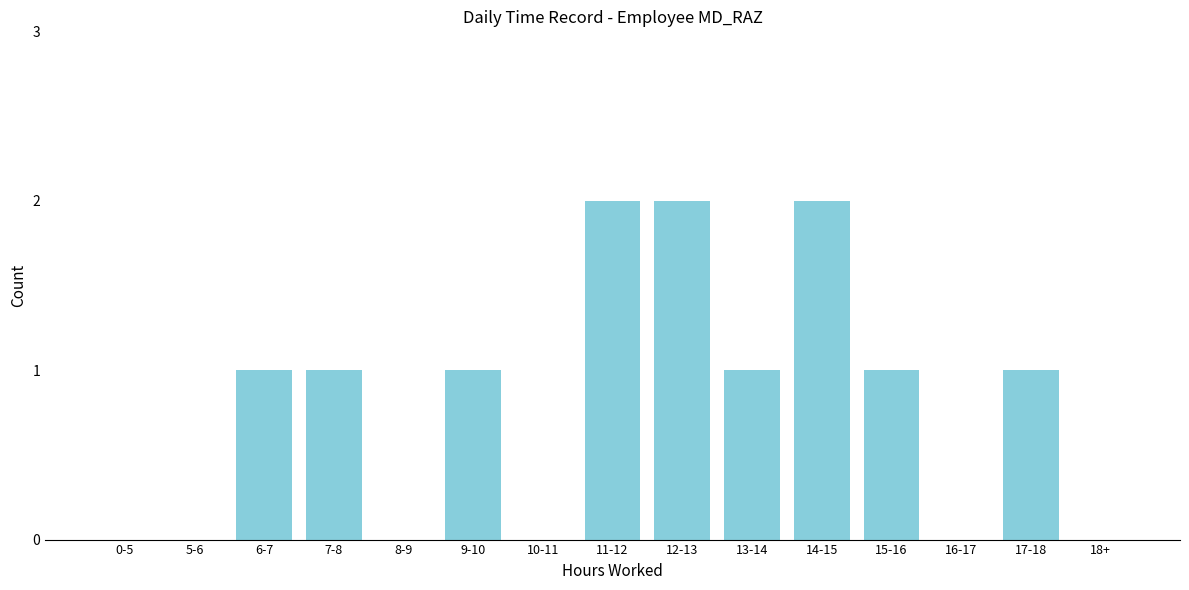

Reading left to right, what are all the values shown in this chart?

0-5=0	5-6=0	6-7=1	7-8=1	8-9=0	9-10=1	10-11=0	11-12=2	12-13=2	13-14=1	14-15=2	15-16=1	16-17=0	17-18=1	18+=0